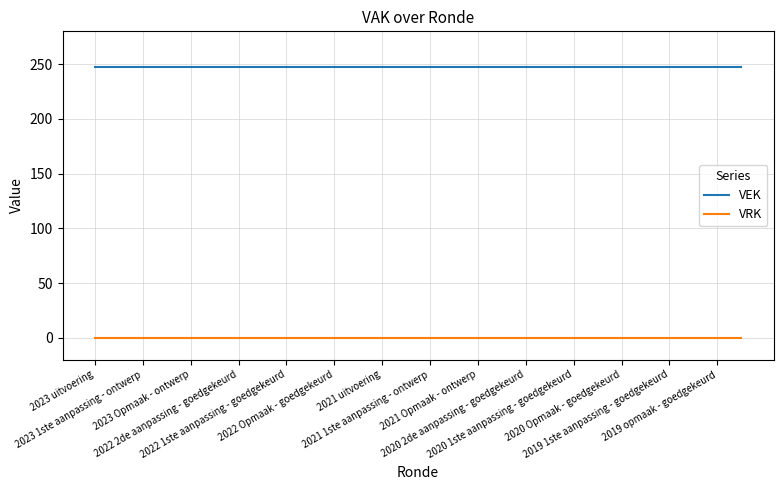

List the series in order of their peak value, lowest first.

VRK, VEK